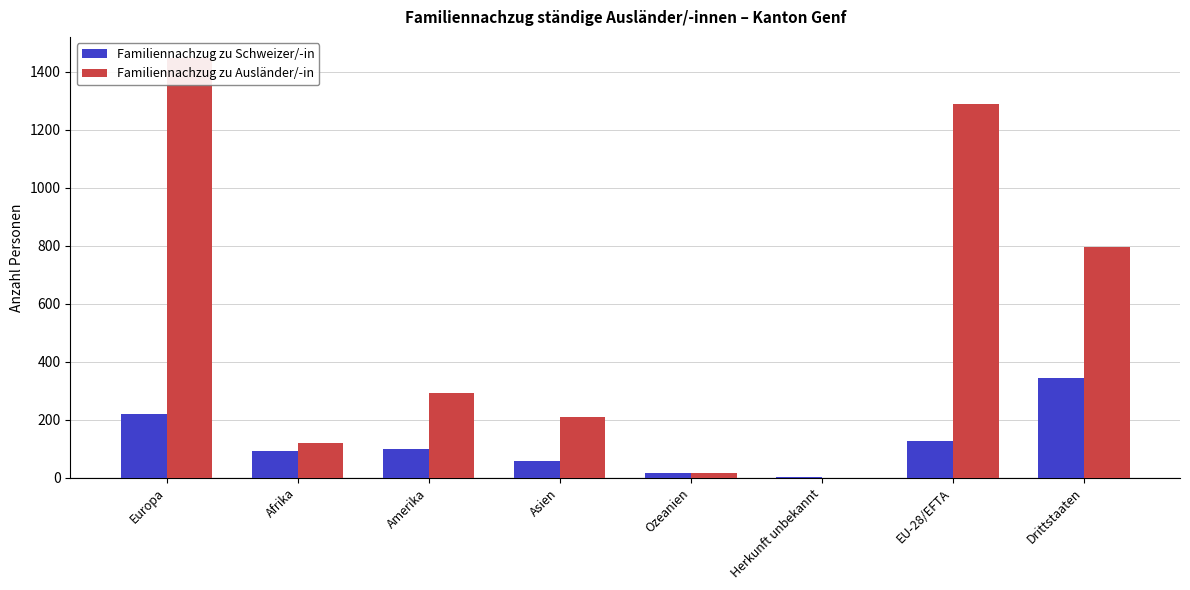

List the series in order of their peak value, highest first.

Familiennachzug zu Ausländer/-in, Familiennachzug zu Schweizer/-in